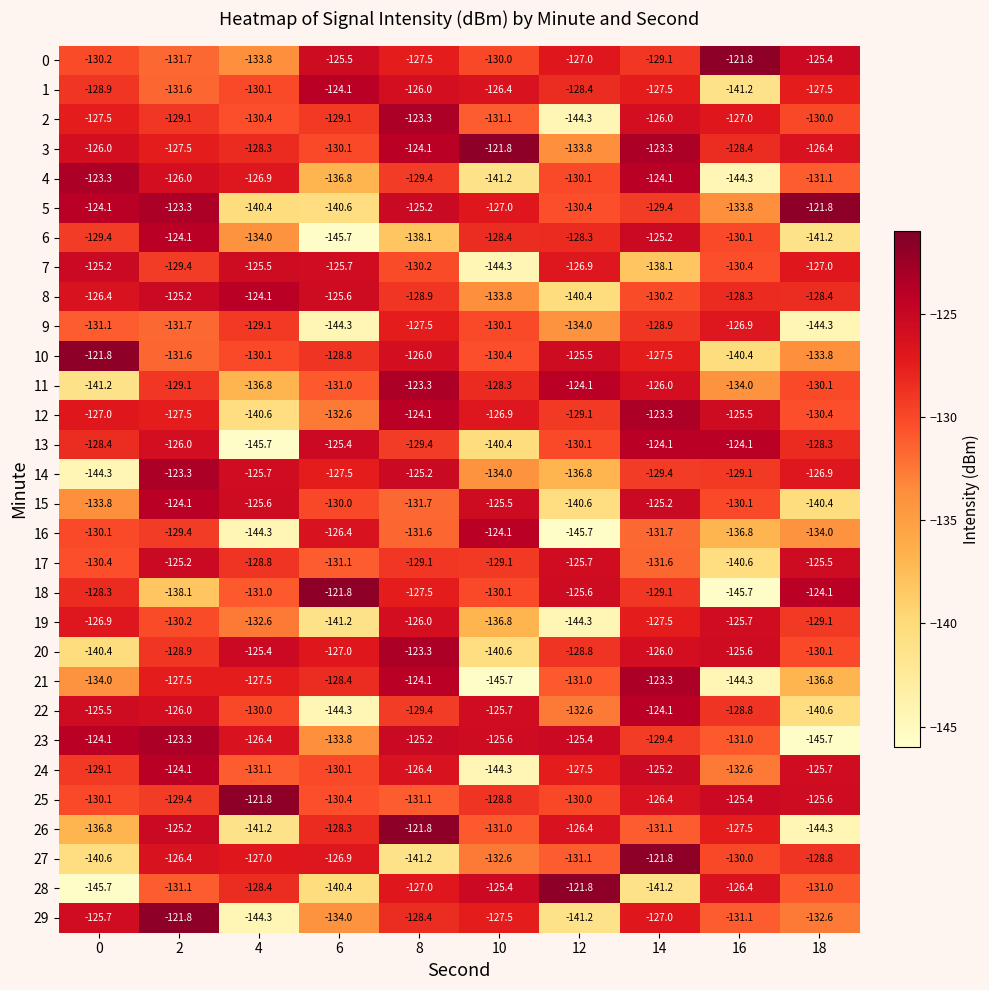

The 9 series shows -131.1 at 0. True or false?

True